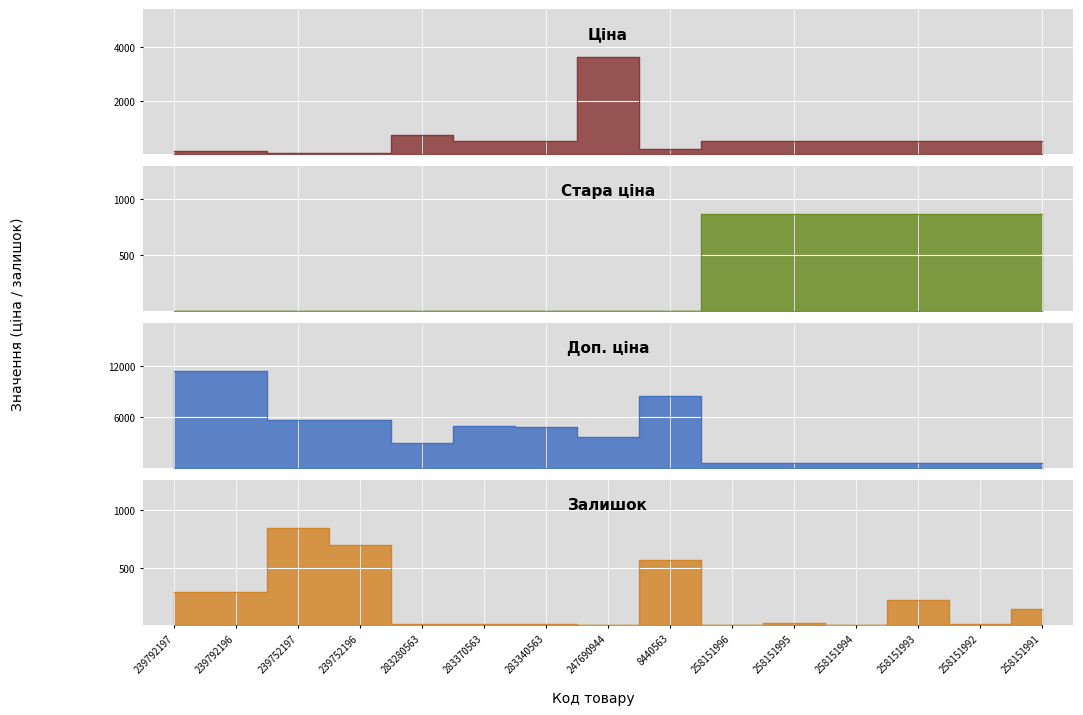

Reading left to right, what are all the values shown in this chart?

Ціна: 239792197=113.3	239792196=113.3	239752197=56.7	239752196=56.7	283280563=719.6	283370563=491.7	283340563=482.1	247690944=3622.2	8440563=201.3	258151996=503.8	258151995=503.8	258151994=503.8	258151993=503.8	258151992=503.8	258151991=503.8
Стара ціна: 239792197=0.0	239792196=0.0	239752197=0.0	239752196=0.0	283280563=0.0	283370563=0.0	283340563=0.0	247690944=0.0	8440563=0.0	258151996=860.6	258151995=860.6	258151994=860.6	258151993=860.6	258151992=860.6	258151991=860.6
Доп. ціна: 239792197=11334.0	239792196=11334.0	239752197=5667.0	239752196=5667.0	283280563=2878.5	283370563=4917.4	283340563=4821.4	247690944=3622.2	8440563=8456.7	258151996=558.0	258151995=558.0	258151994=558.0	258151993=558.0	258151992=558.0	258151991=558.0
Залишок: 239792197=289.0	239792196=290.0	239752197=845.0	239752196=698.0	283280563=11.0	283370563=8.0	283340563=13.0	247690944=2.0	8440563=571.0	258151996=0.0	258151995=14.0	258151994=0.0	258151993=214.0	258151992=12.0	258151991=140.0